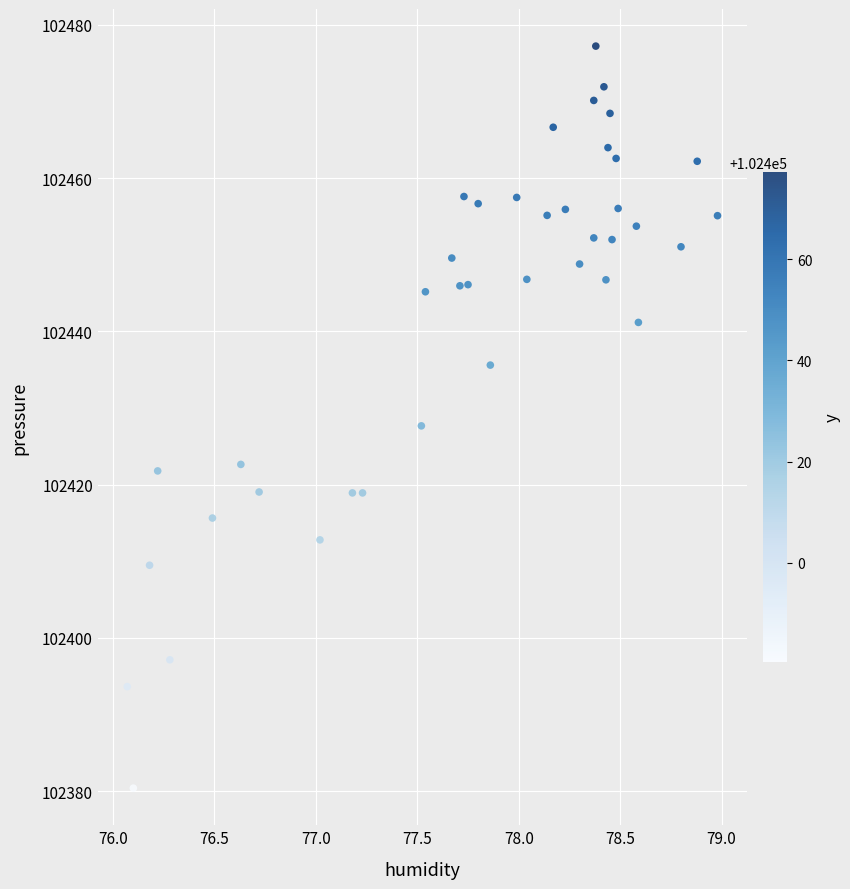

What is the range of Y values (max minus min)?

96.8